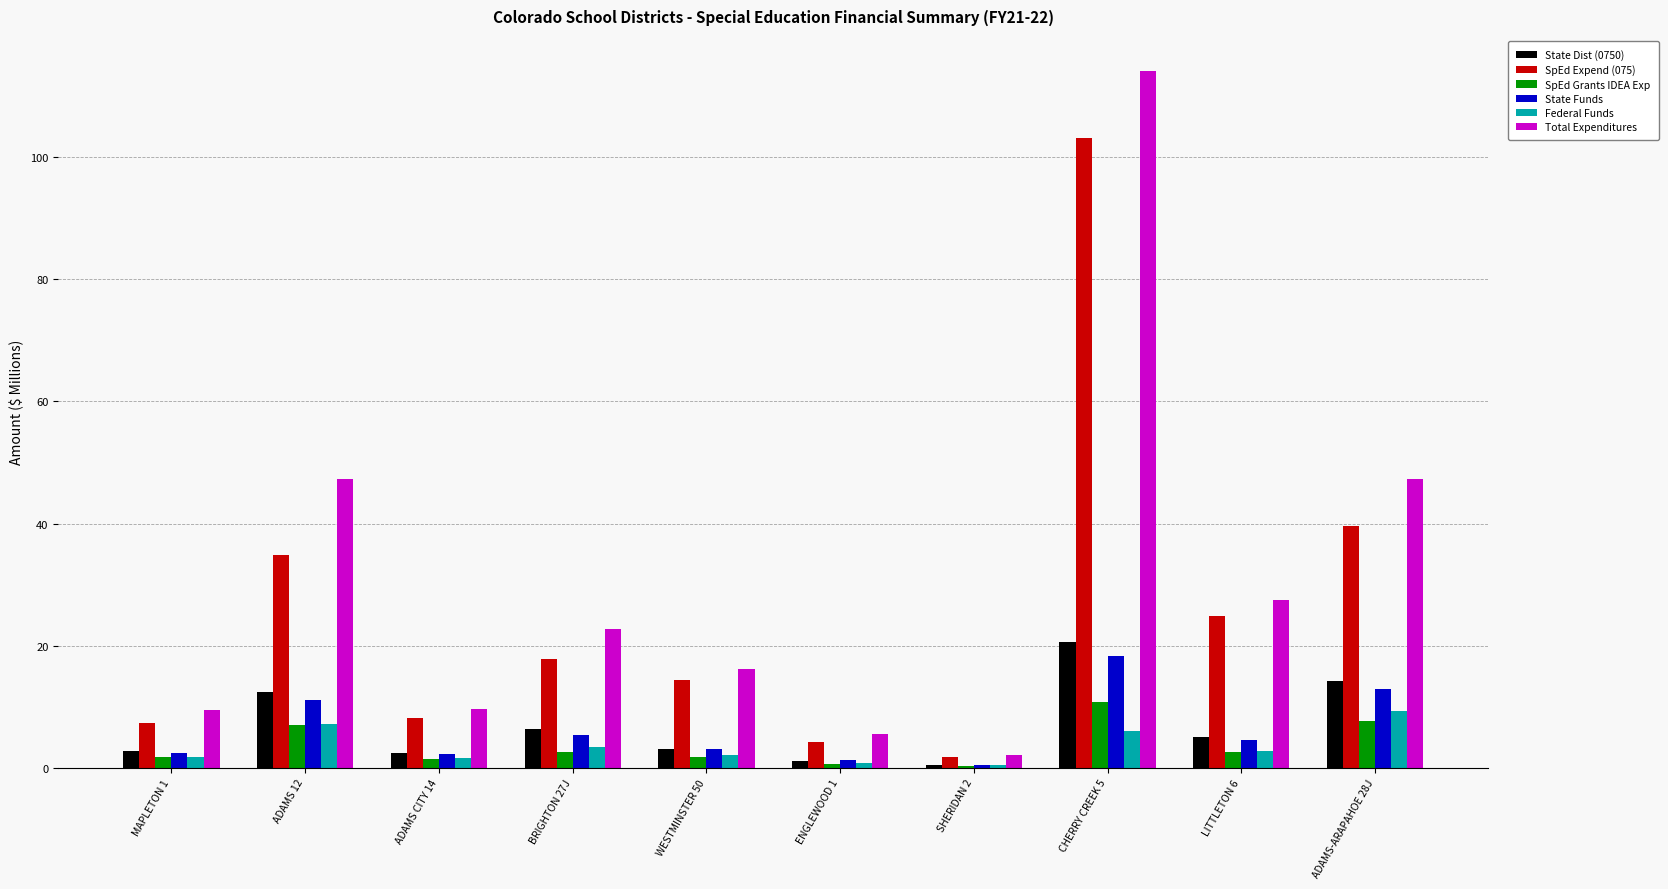

What is the greatest value displayed?

114.1